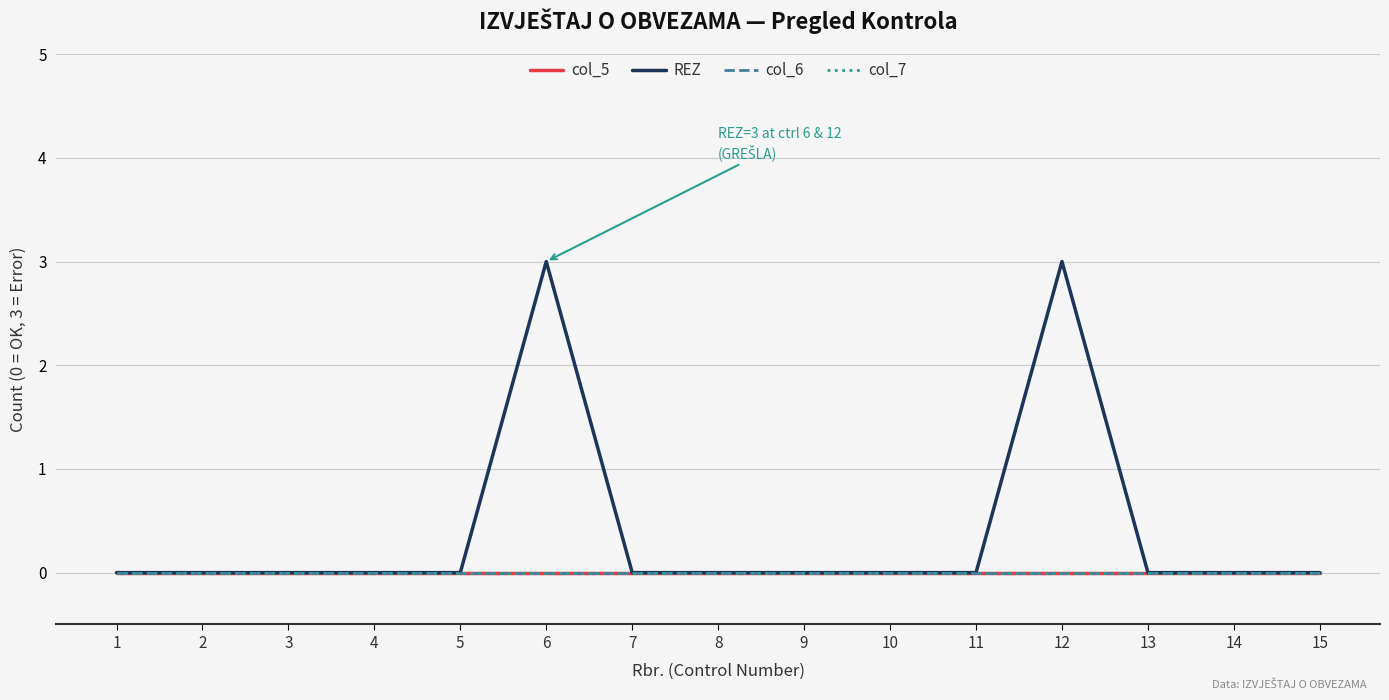

At 13, list the series in order from smallest to largest.

col_5, REZ, col_6, col_7